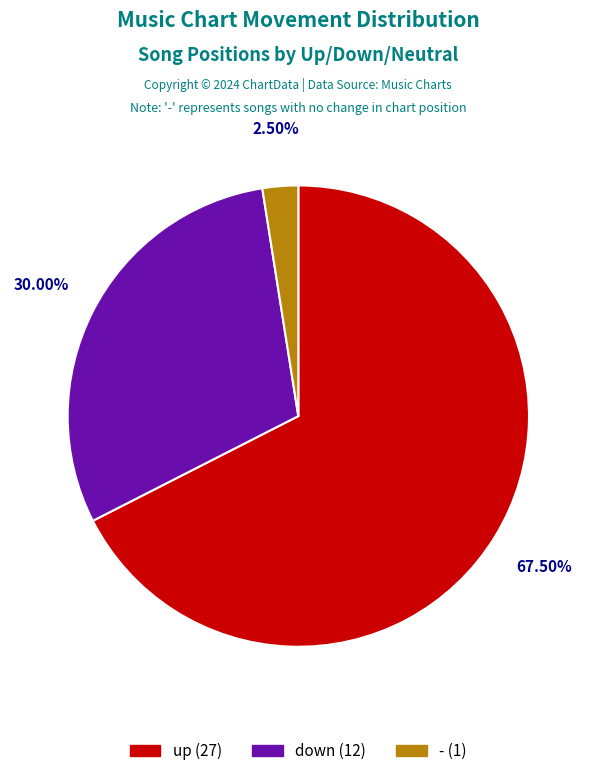

Between down and -, which is larger?

down